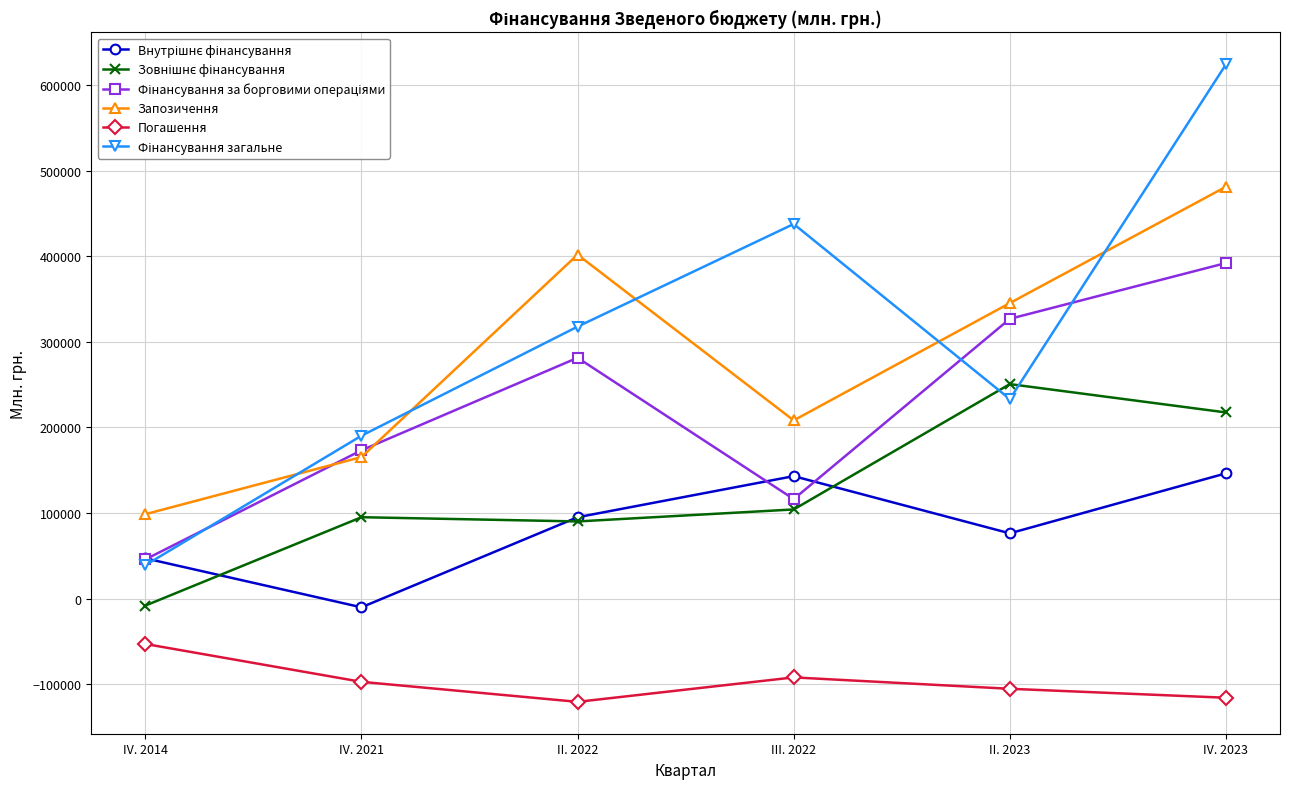

What is the difference between the maximum and minimum values in the Запозичення series?

382403.7